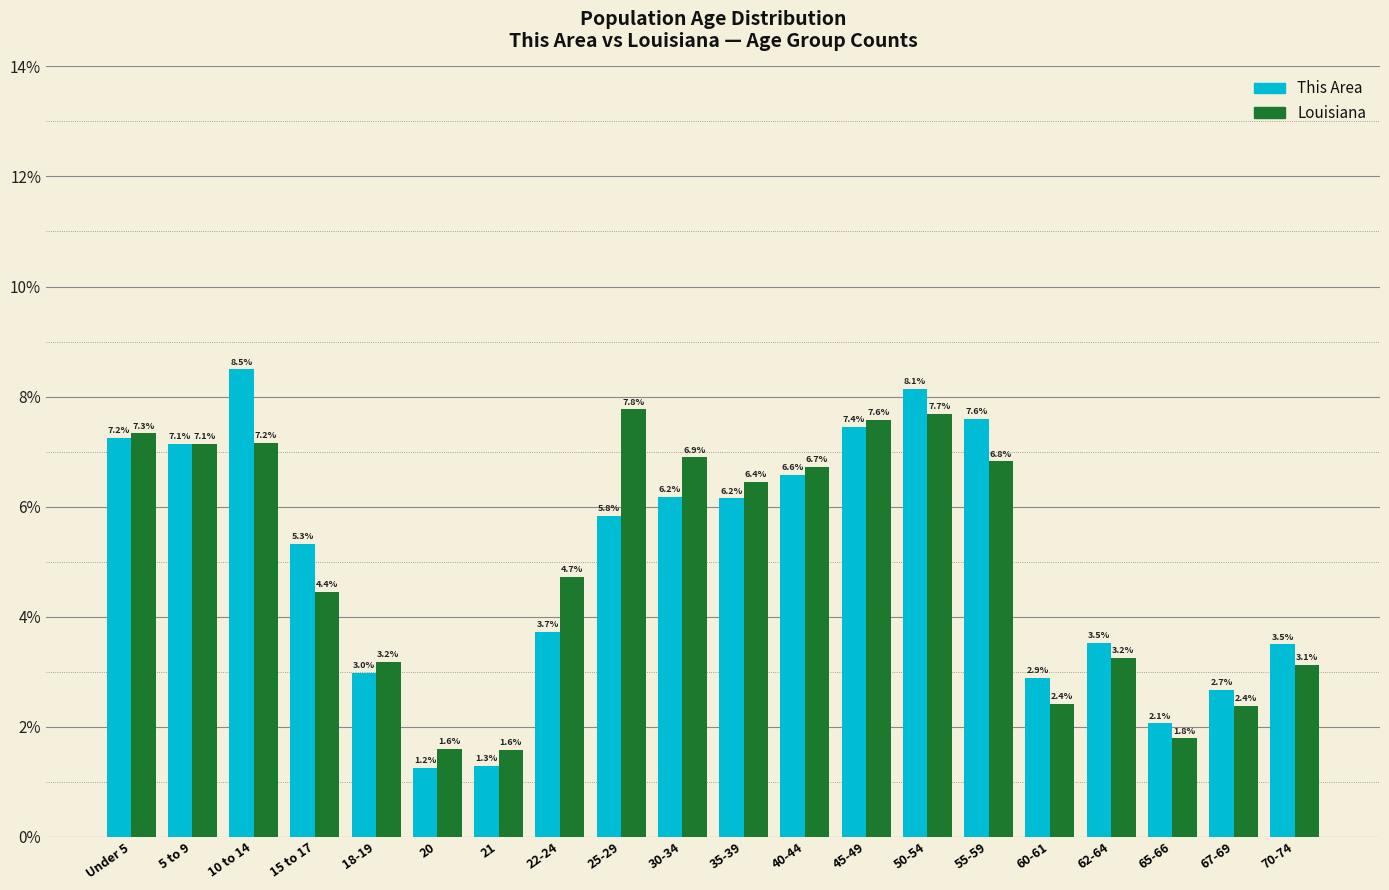

Reading left to right, transcribe all the data shown in this chart.

This Area: 7.2	7.1	8.5	5.3	3.0	1.2	1.3	3.7	5.8	6.2	6.2	6.6	7.4	8.1	7.6	2.9	3.5	2.1	2.7	3.5
Louisiana: 7.3	7.1	7.2	4.4	3.2	1.6	1.6	4.7	7.8	6.9	6.4	6.7	7.6	7.7	6.8	2.4	3.2	1.8	2.4	3.1